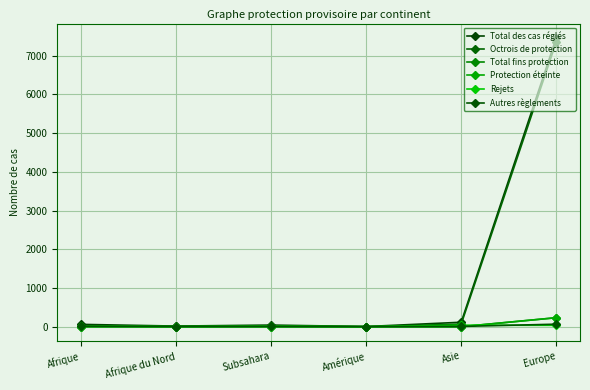

What is the label of the 1st point from the left?

Afrique